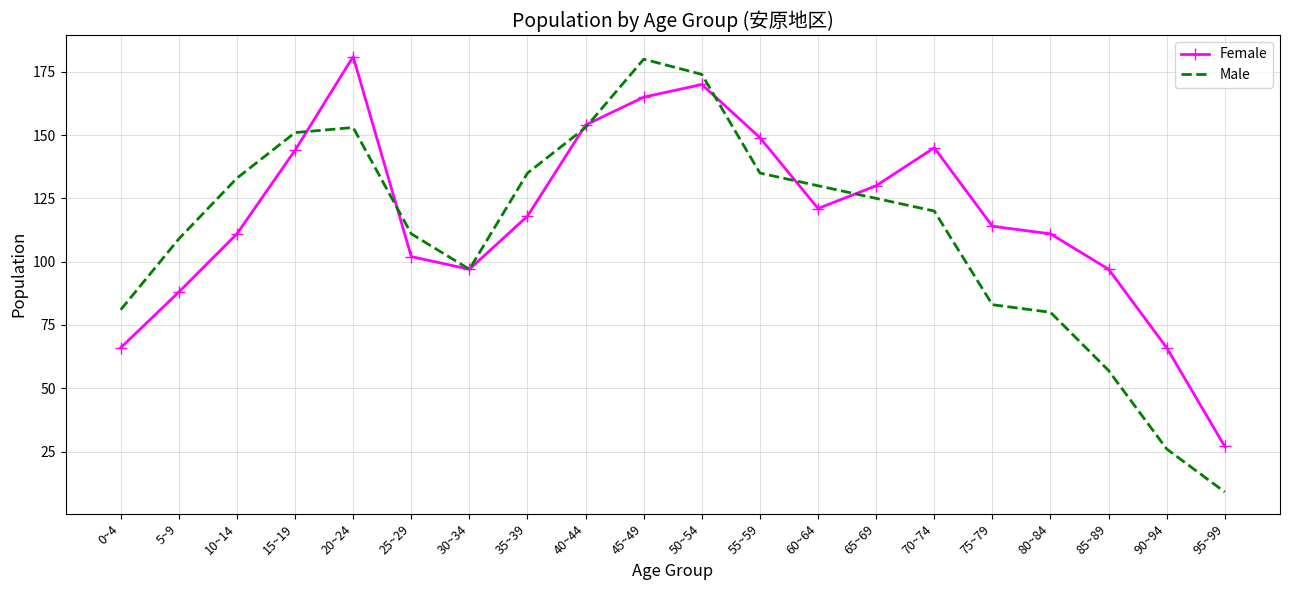

Which series has the largest total across all categories?

Female